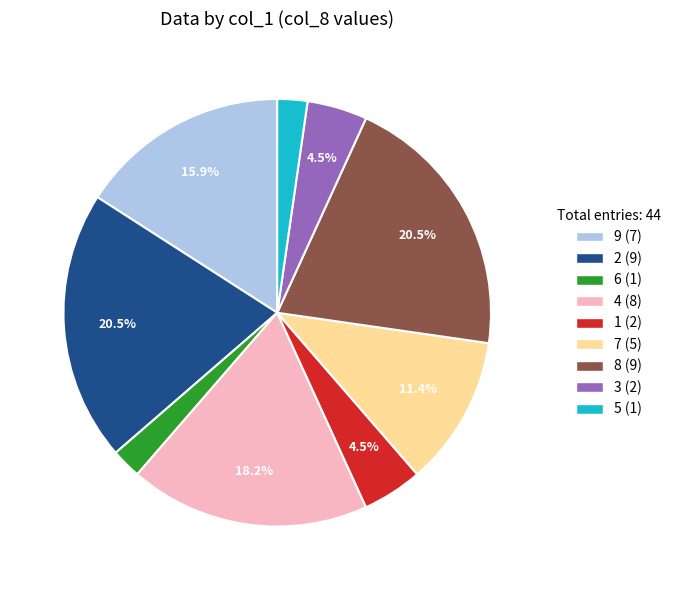

To the nearest percent, what is the difference between the largest and smallest slice percentages?

18%